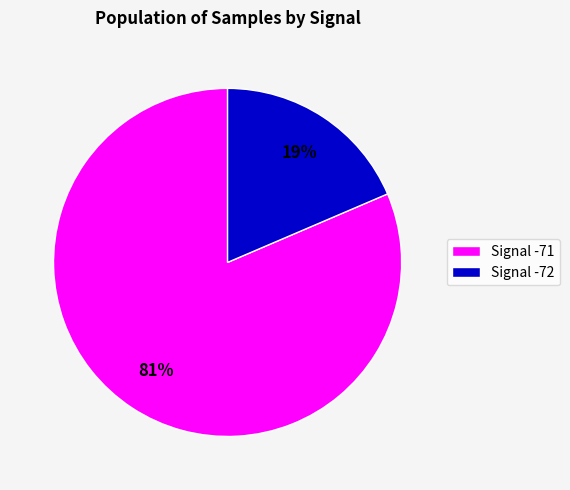

Count the number of slices in the pie.

2